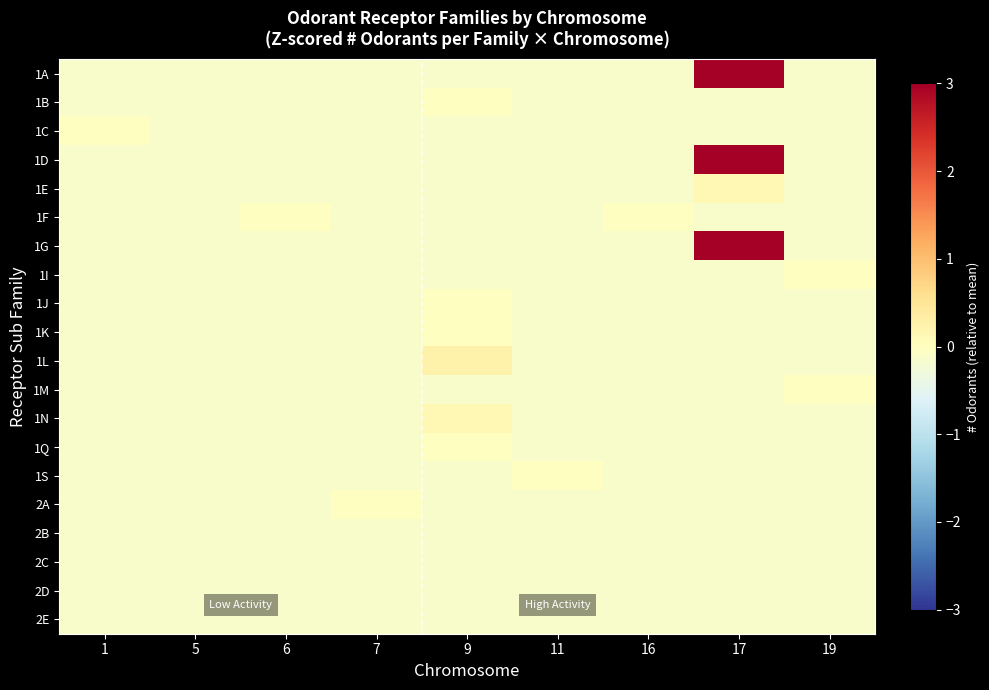

At which category is the sum across all series the highest?

17